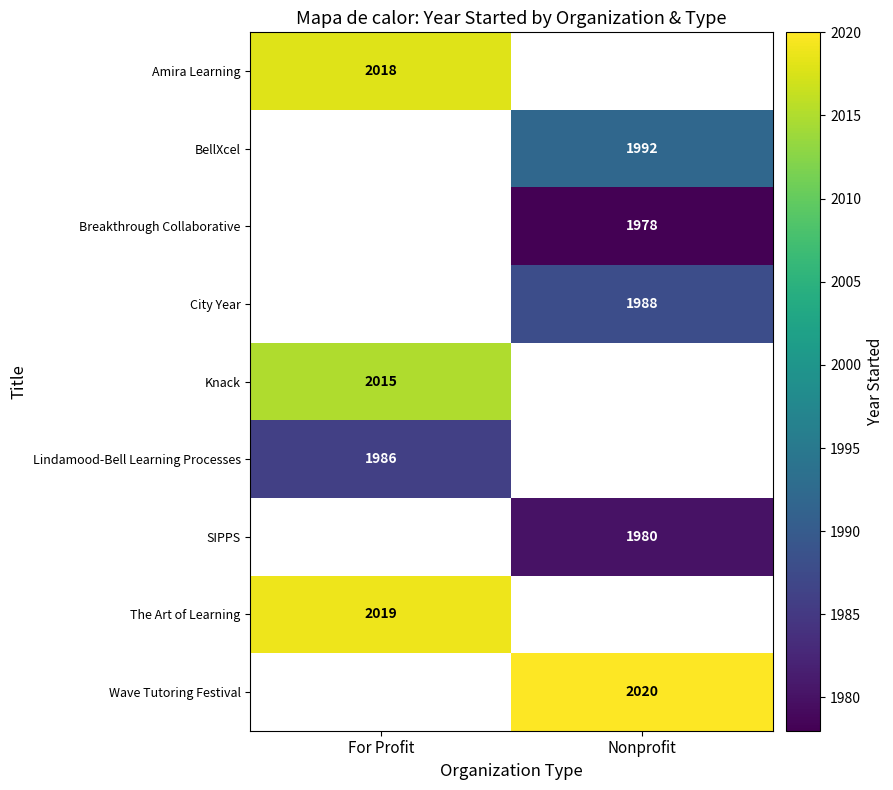

True or false: Wave Tutoring Festival has a value of 2020 at Nonprofit.

True